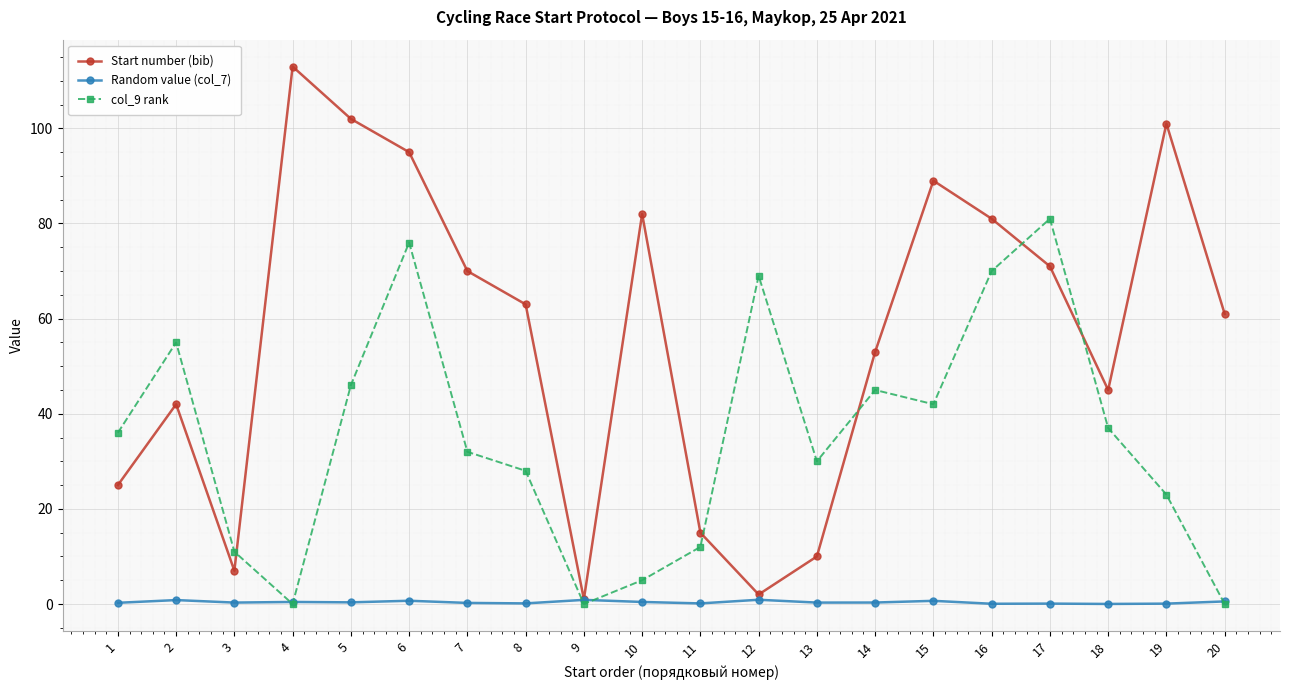

At which category does the chart reach its peak across all series?

4